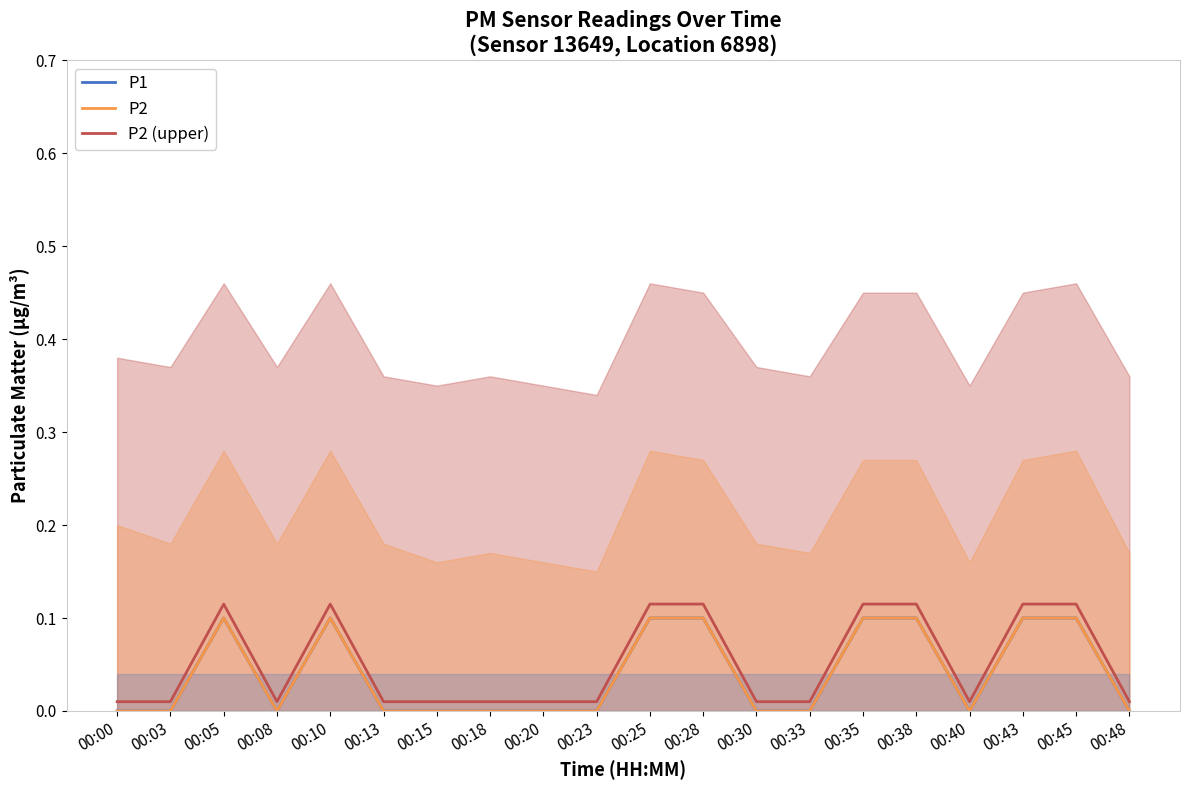

Where is P2 (upper) nearest to the value 0?

00:00